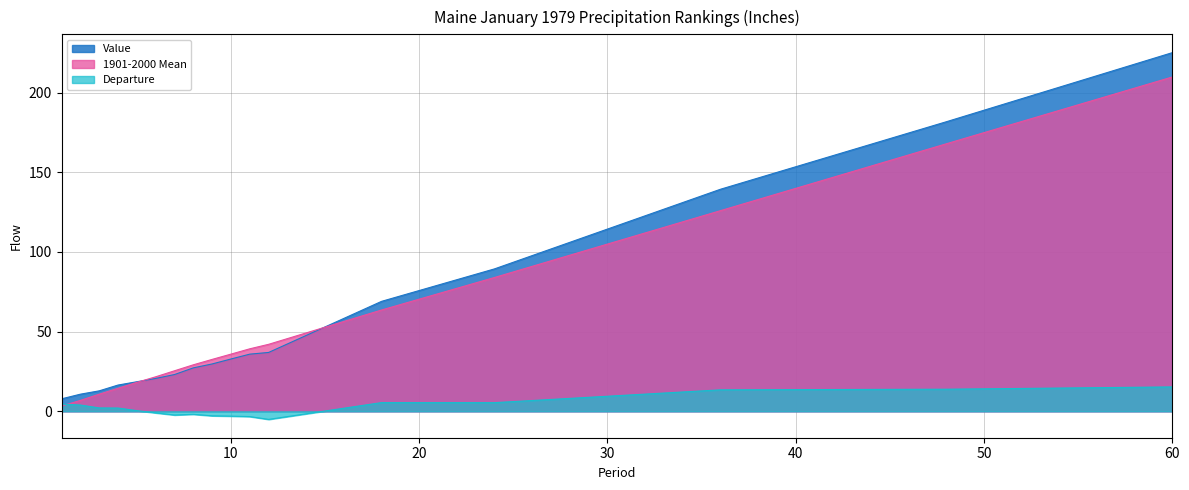

Is it true that Departure equals 13.4 at 36?

True